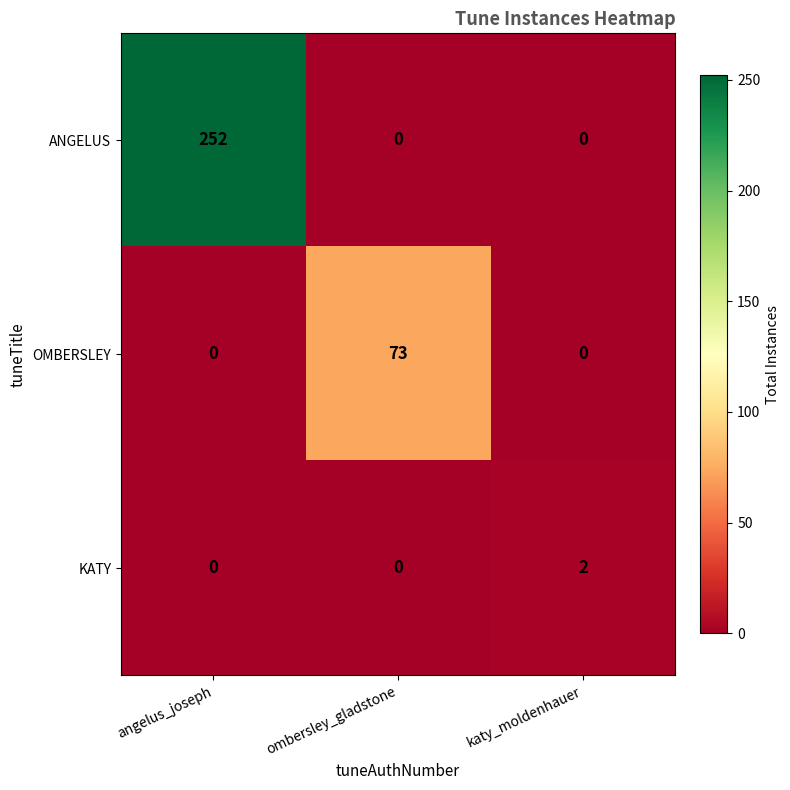

Which label corresponds to the largest value in the chart?

angelus_joseph